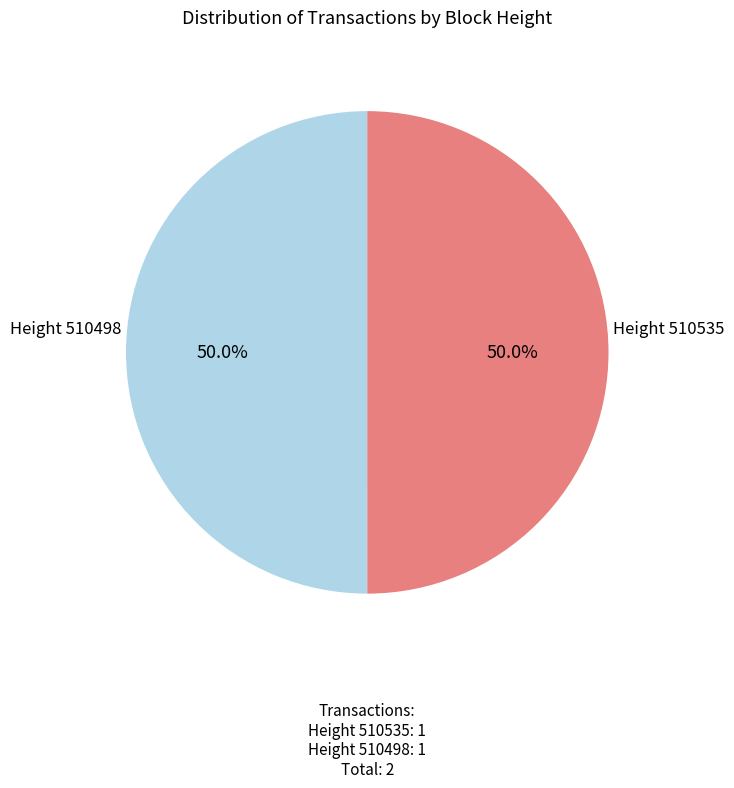

What is the majority slice?

510535